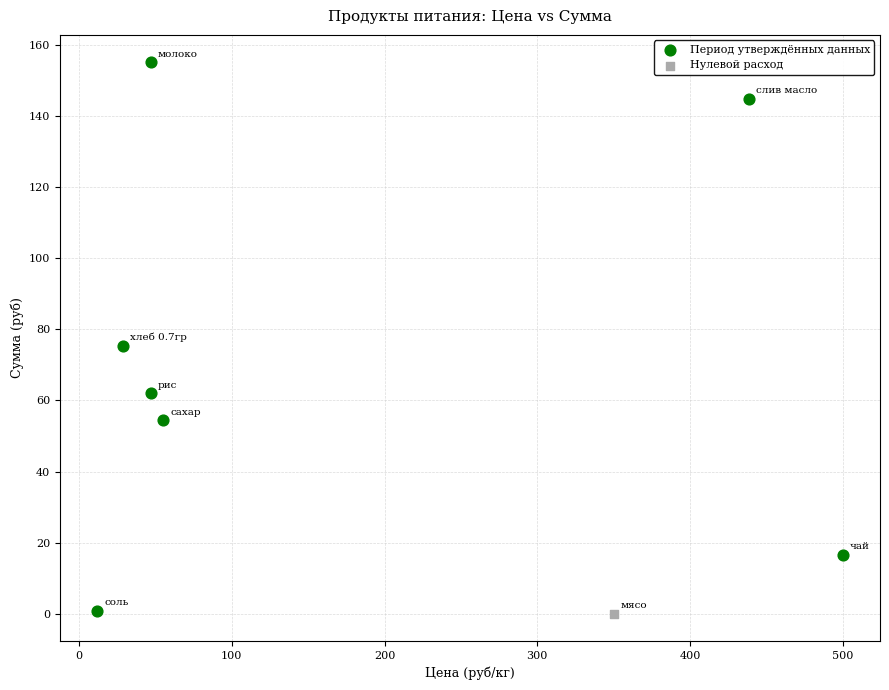

What are all the series names shown in the legend?

Период утверждённых данных, Нулевой расход